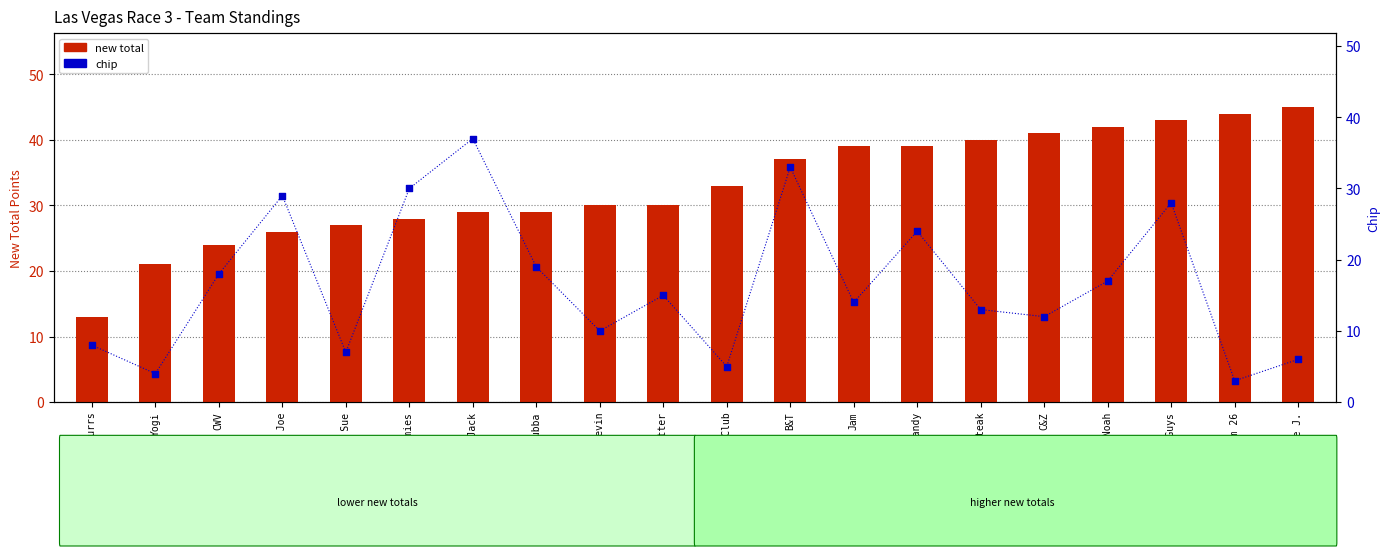

At which category is the sum across all series the highest?

Tuff Guys